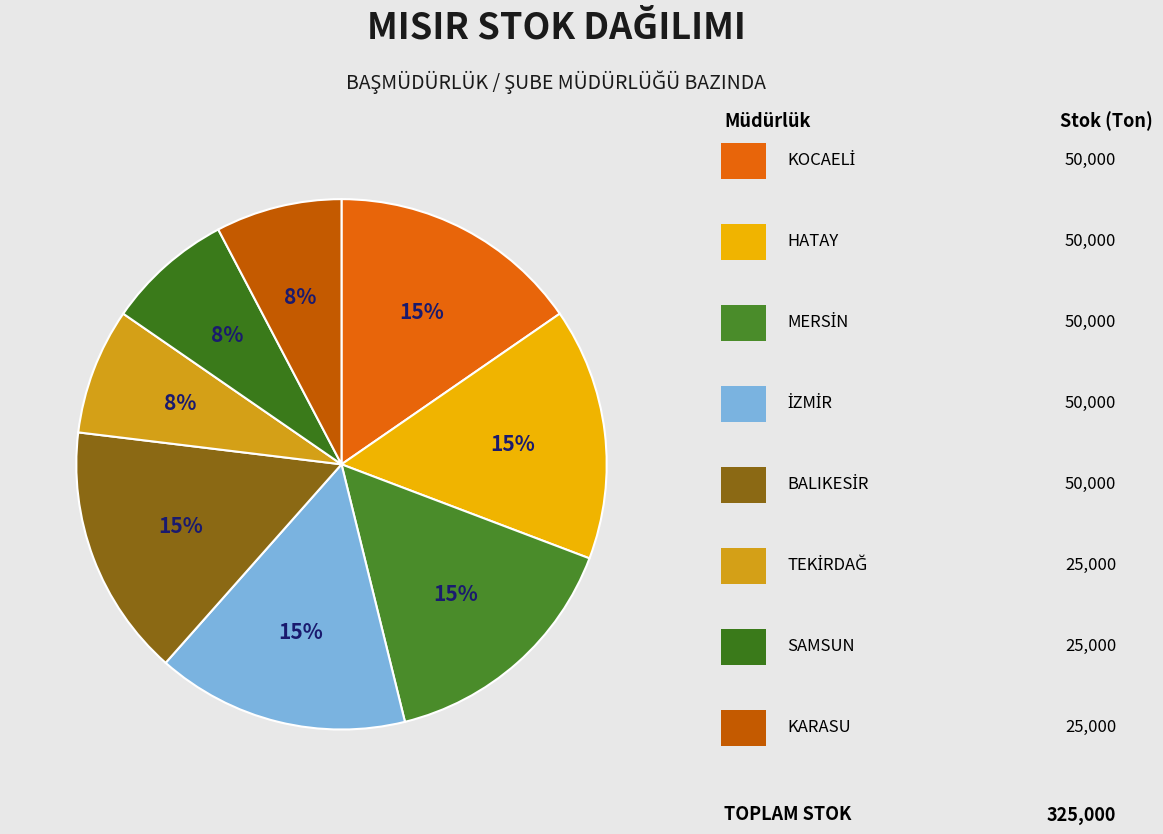

Is there any slice that represents more than half of the pie?

No